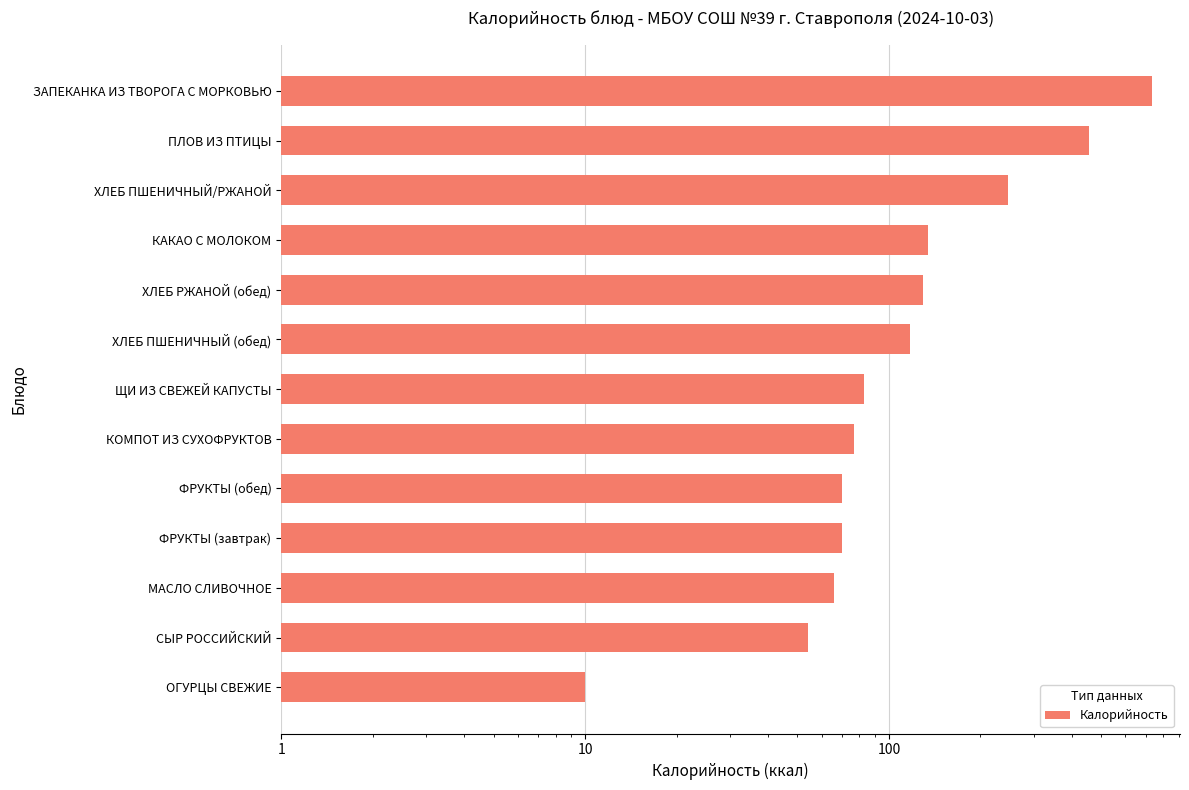

Which has a higher value, ЩИ ИЗ СВЕЖЕЙ КАПУСТЫ or ФРУКТЫ (завтрак)?

ЩИ ИЗ СВЕЖЕЙ КАПУСТЫ